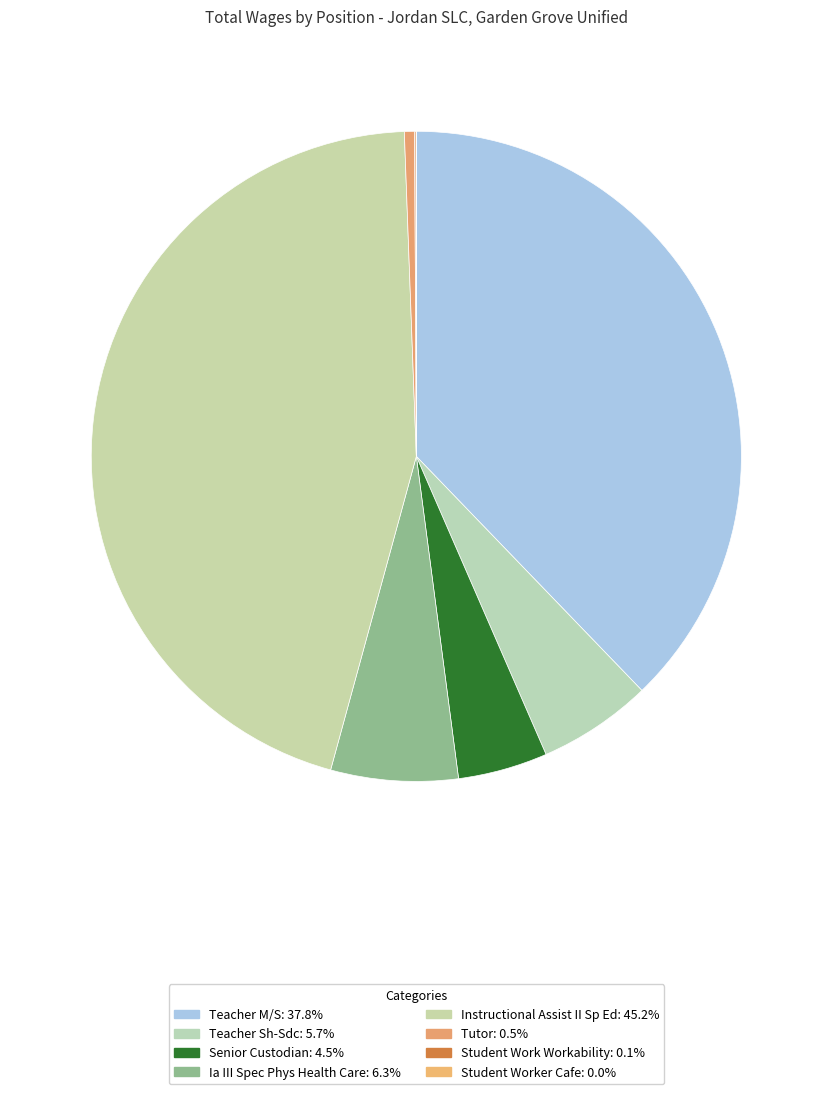

Is Student Worker Cafe the majority of the pie?

No